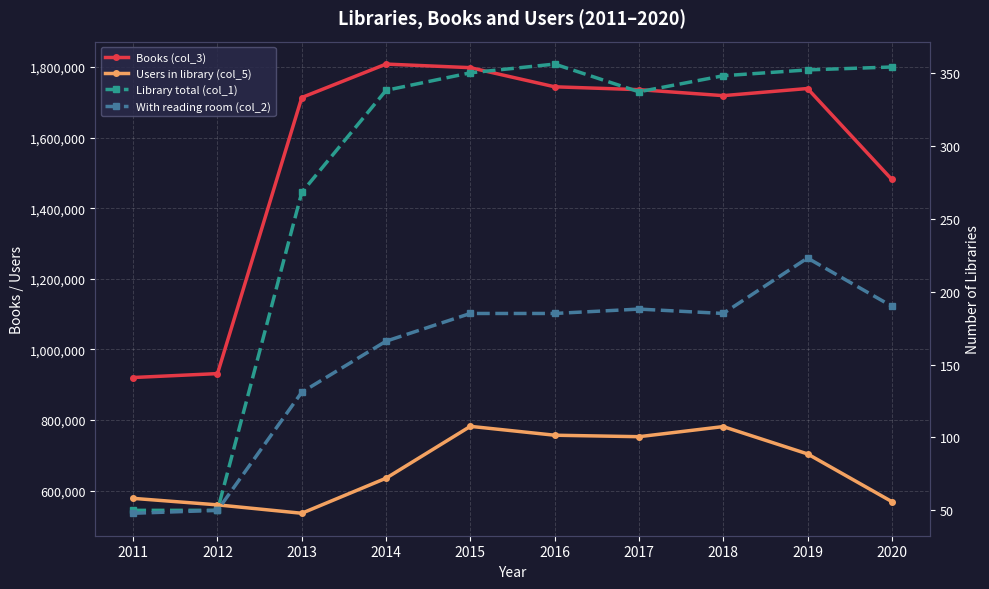

What is the total value across all series at 2015?

2580513